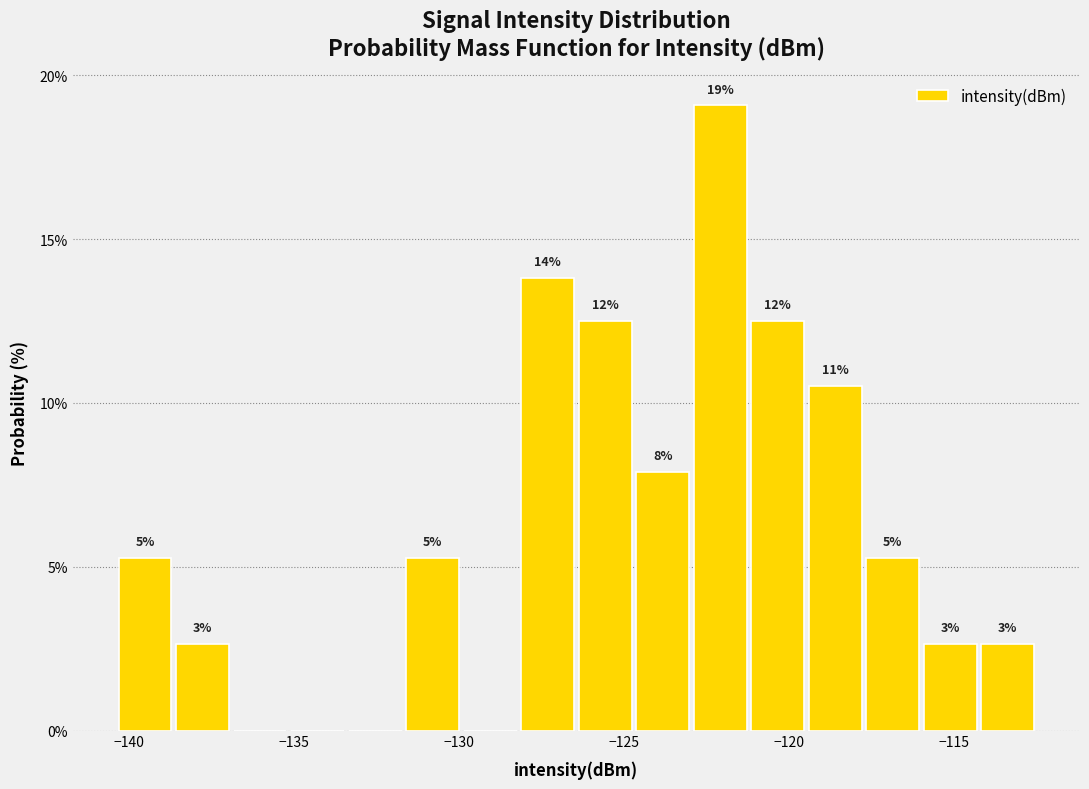

Read against the x-axis, roughly where is the centre of the tallest bar?

-122.0